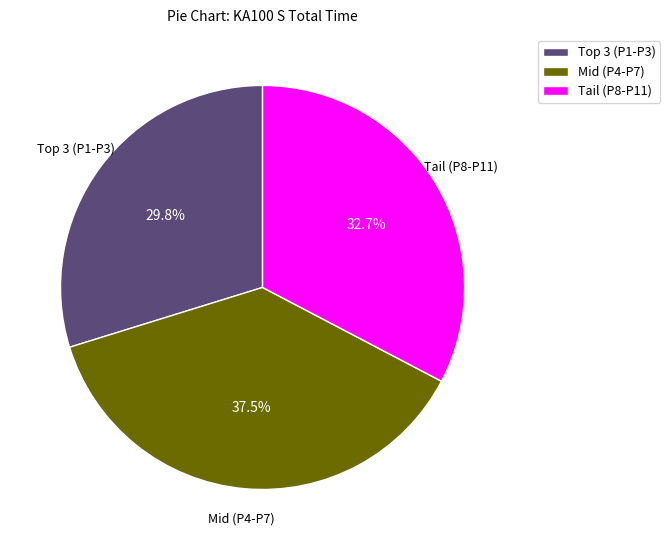

Which has a higher value, Mid (P4-P7) or Tail (P8-P11)?

Mid (P4-P7)